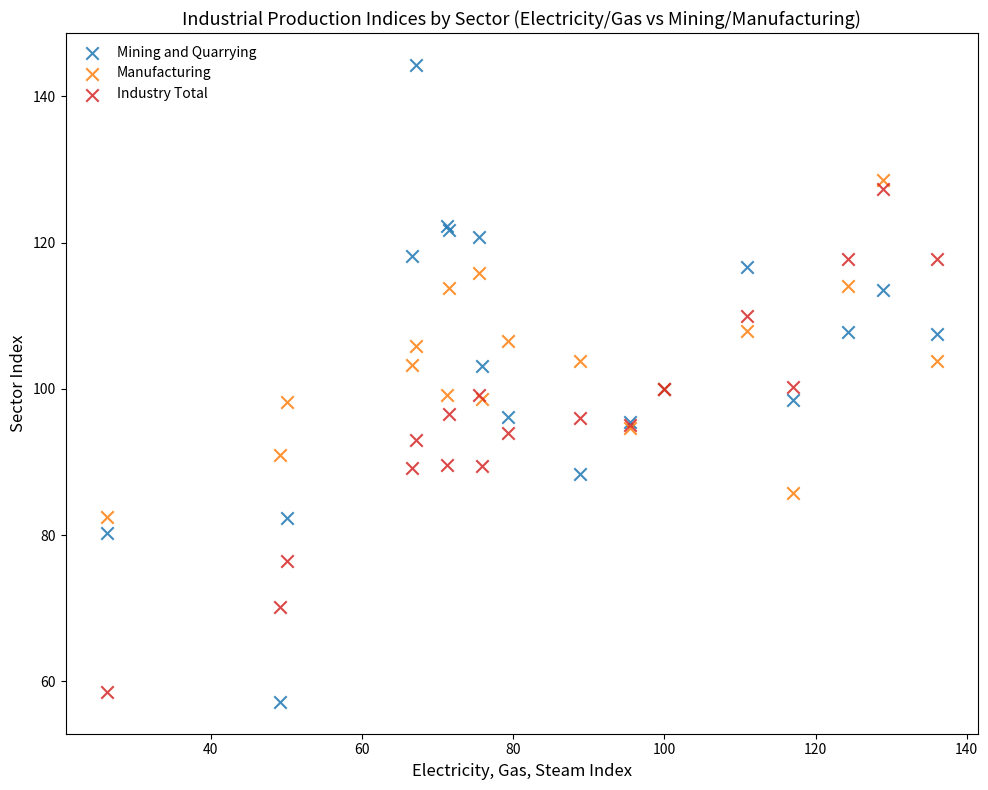

Which series has the widest spread of Y values?

Mining and Quarrying